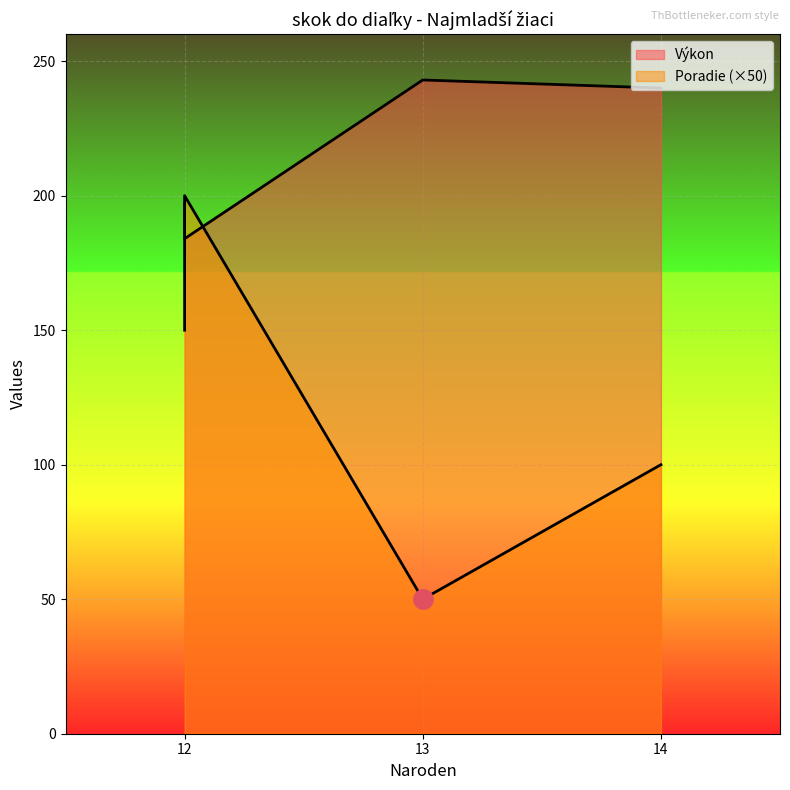

What is the value of the Poradie point at the 2nd from the left?

1